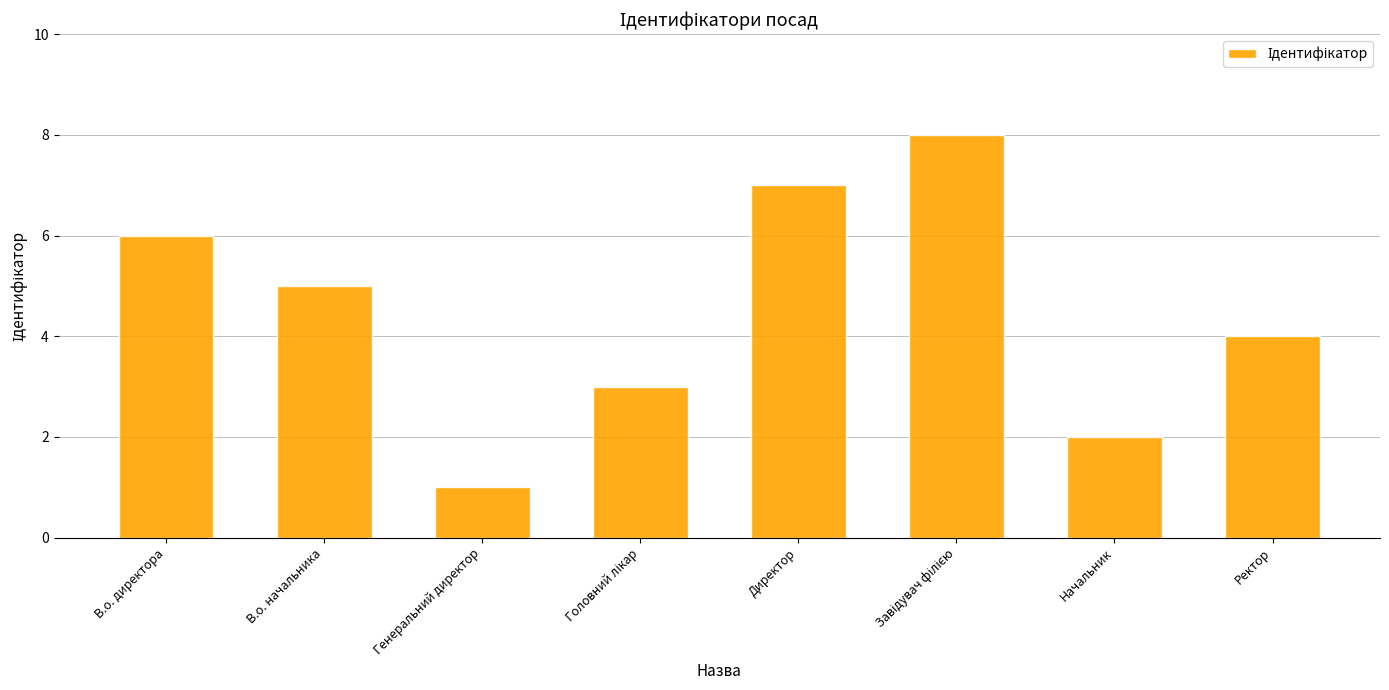

What is the label of the 2nd bar from the right?

Начальник